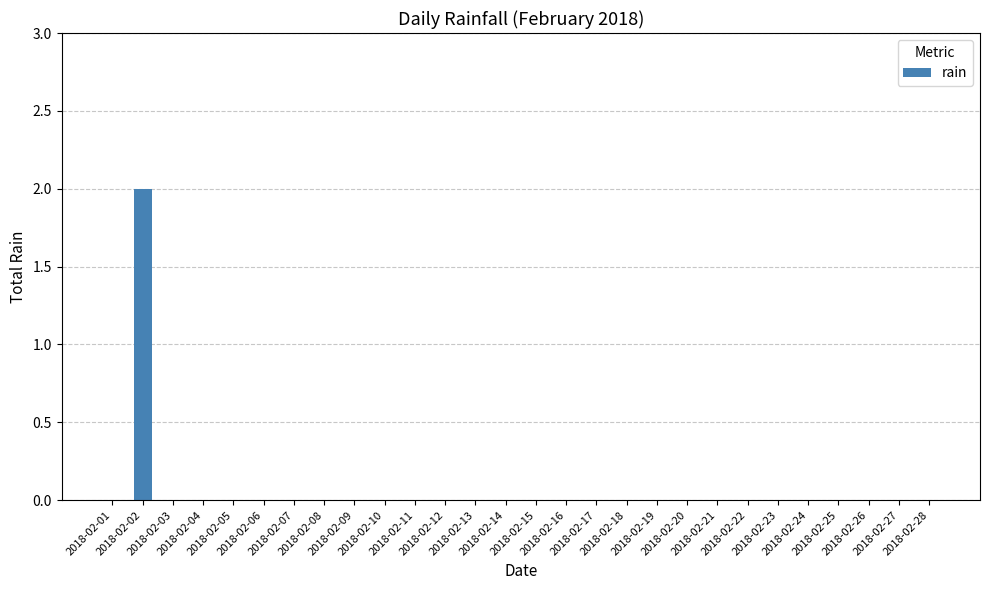

What is the sum of all values?

2